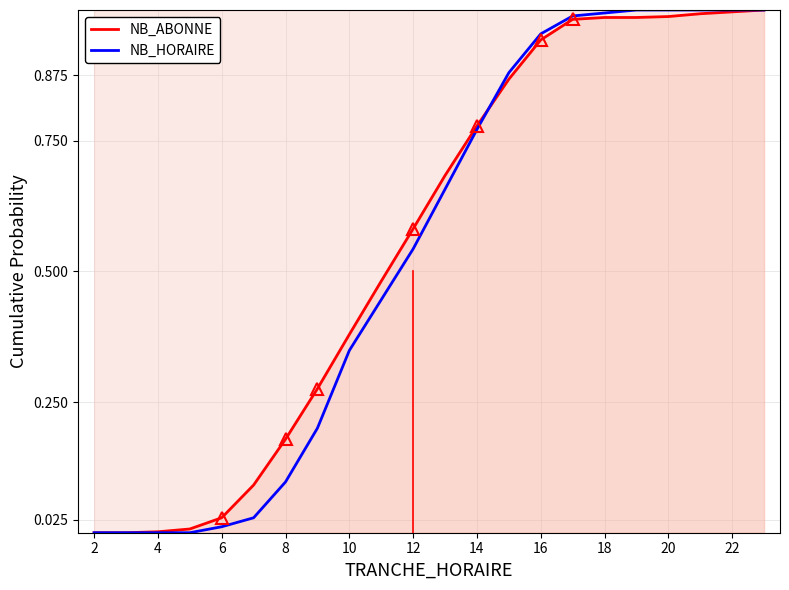

What are all the series names shown in the legend?

NB_ABONNE, NB_HORAIRE